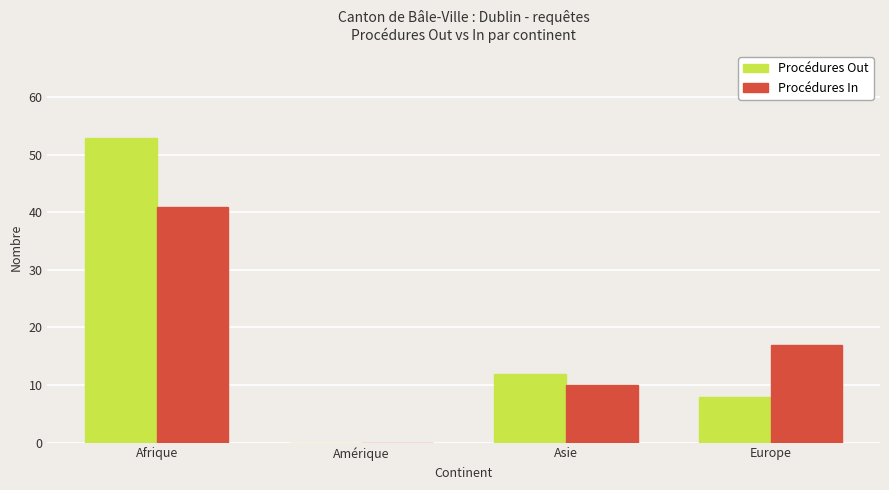

Reading right to left, what are all the values shown in this chart?

Procédures Out: 8	12	0	53
Procédures In: 17	10	0	41